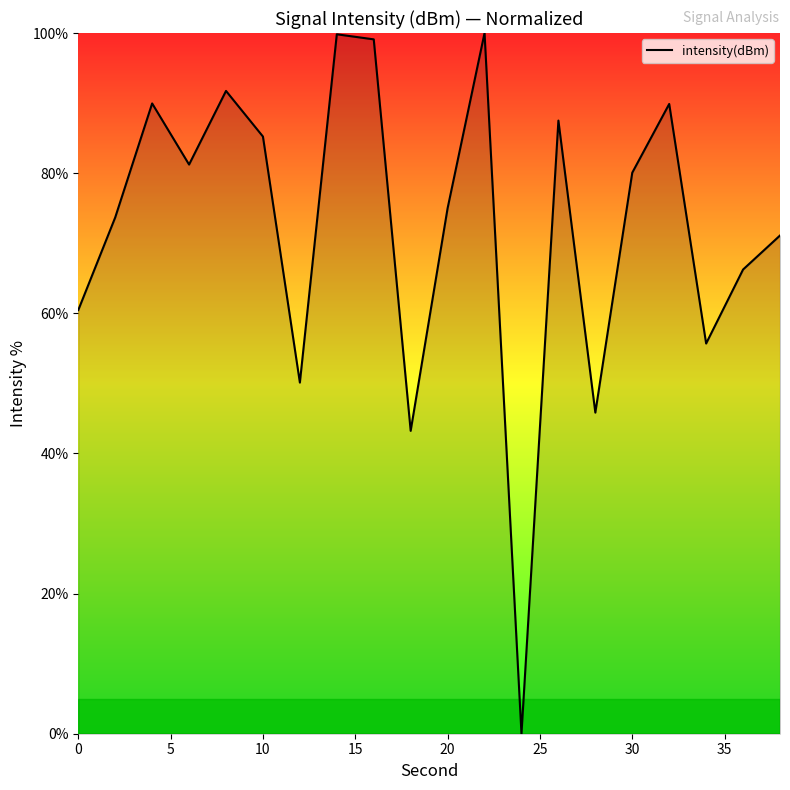

What is the maximum value shown in the chart?

100.0